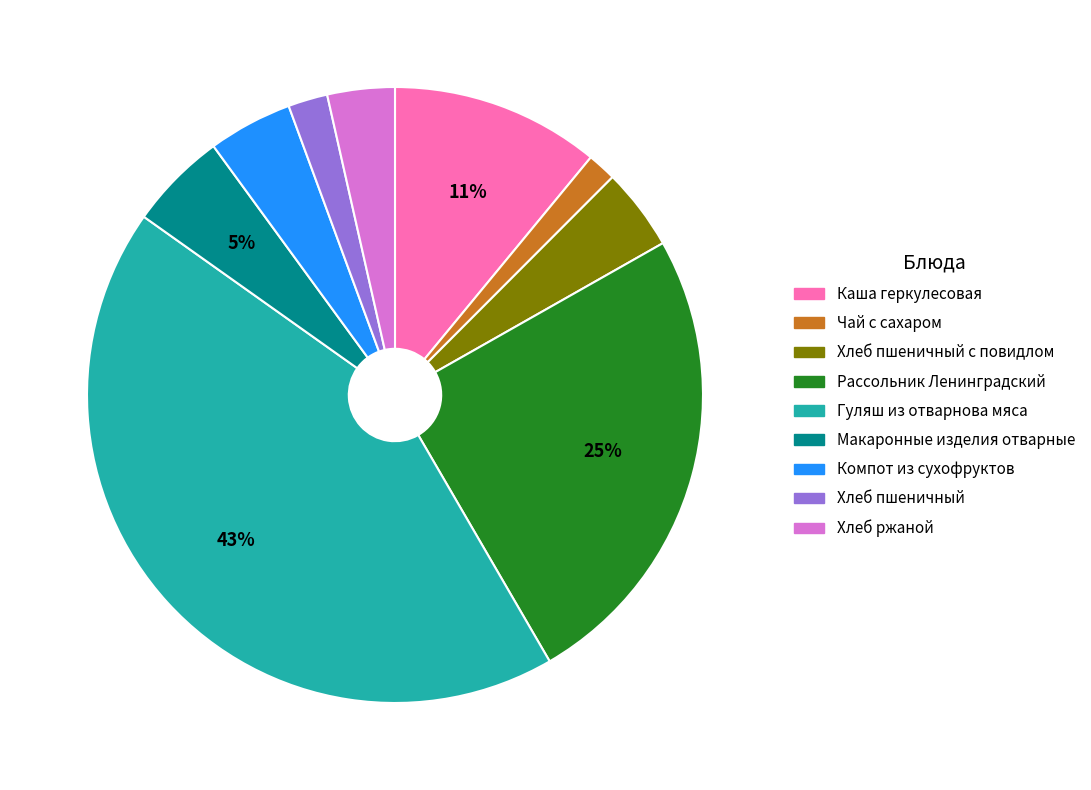

To the nearest percent, what is the average slice percentage?

11%